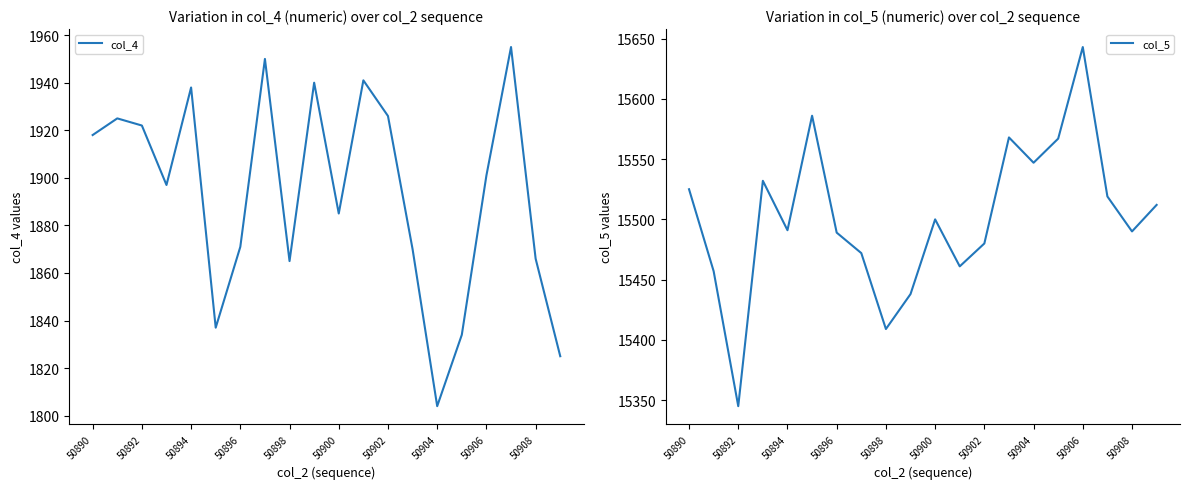

What is the maximum value for col_4?

1955